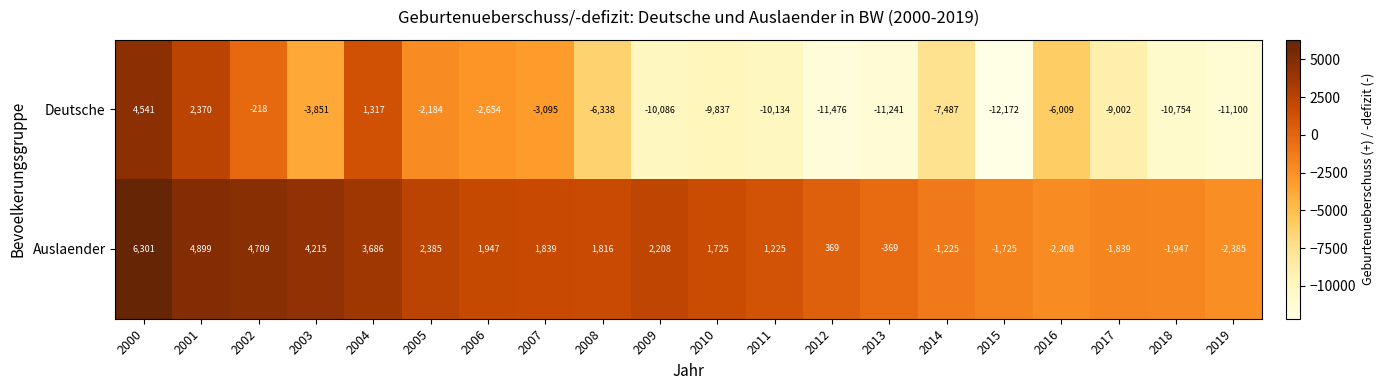

Rank the series by their average value, from highest to lowest.

Auslaender, Deutsche